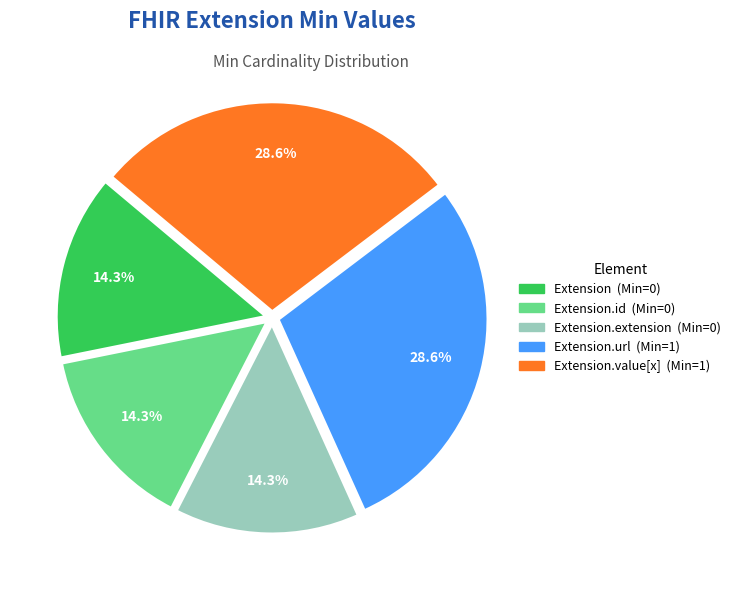

Is there a majority slice in this chart?

No